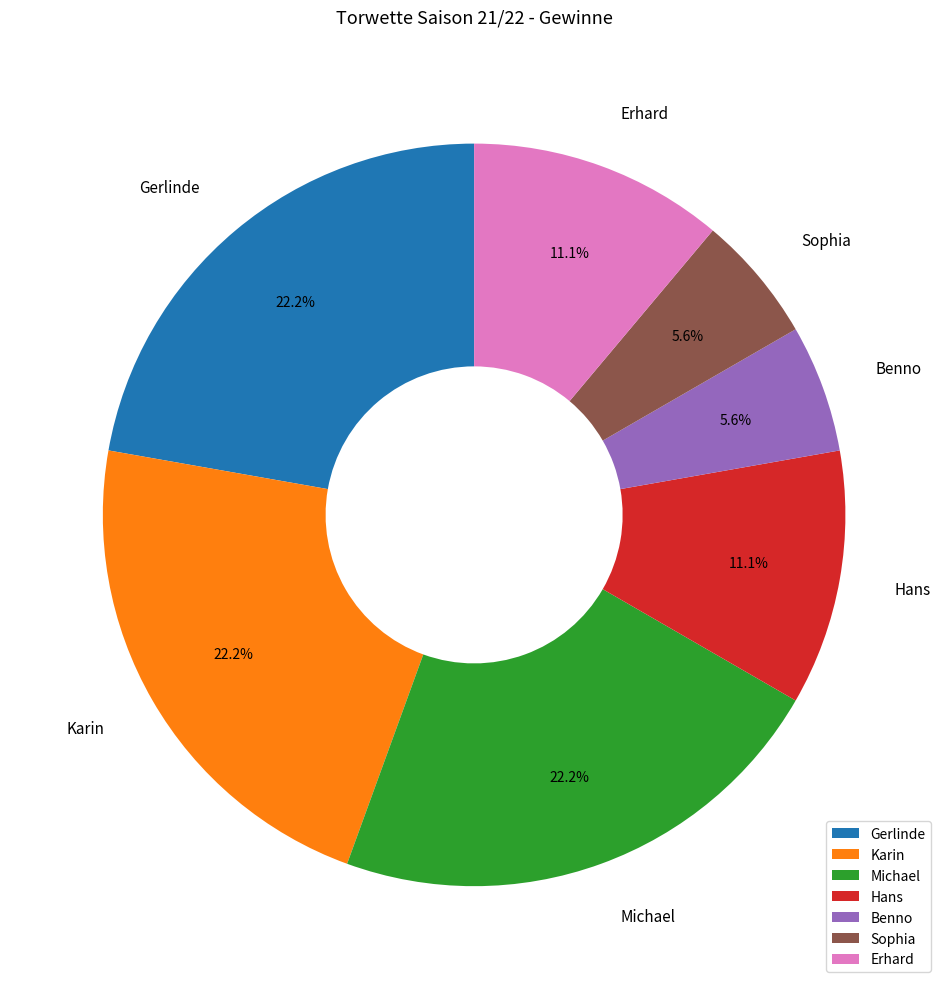

What percentage do Michael and Gerlinde together represent?

44.4%